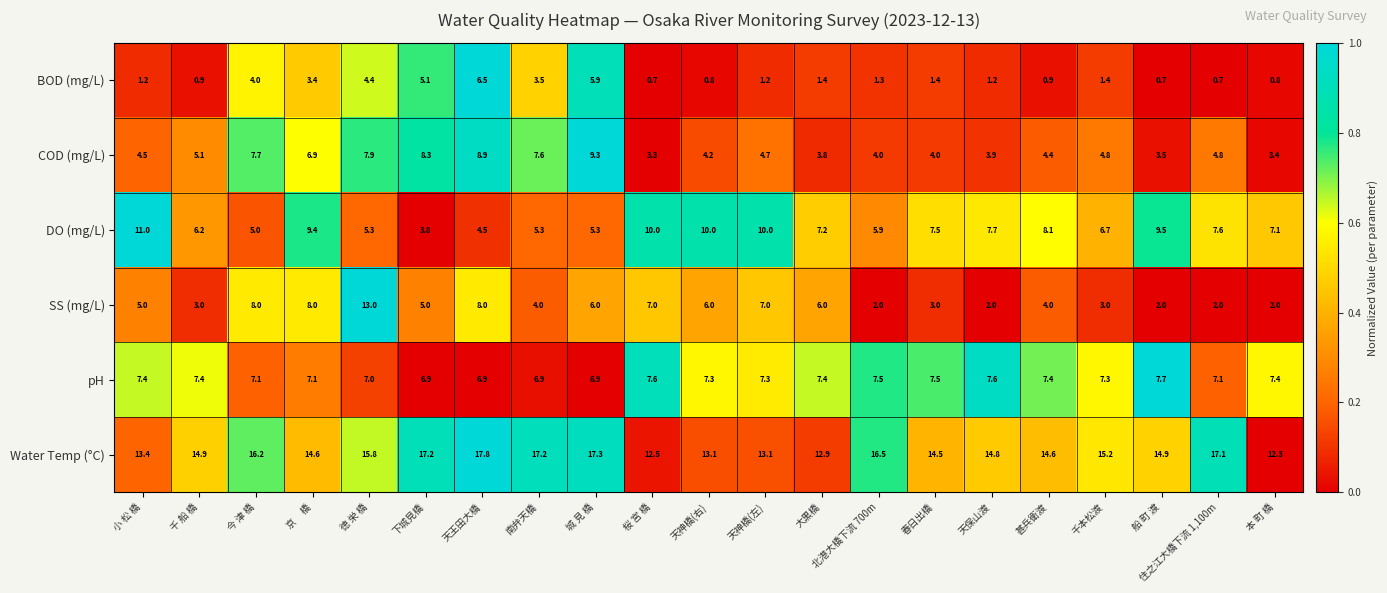

What is the minimum value shown in the chart?

0.7